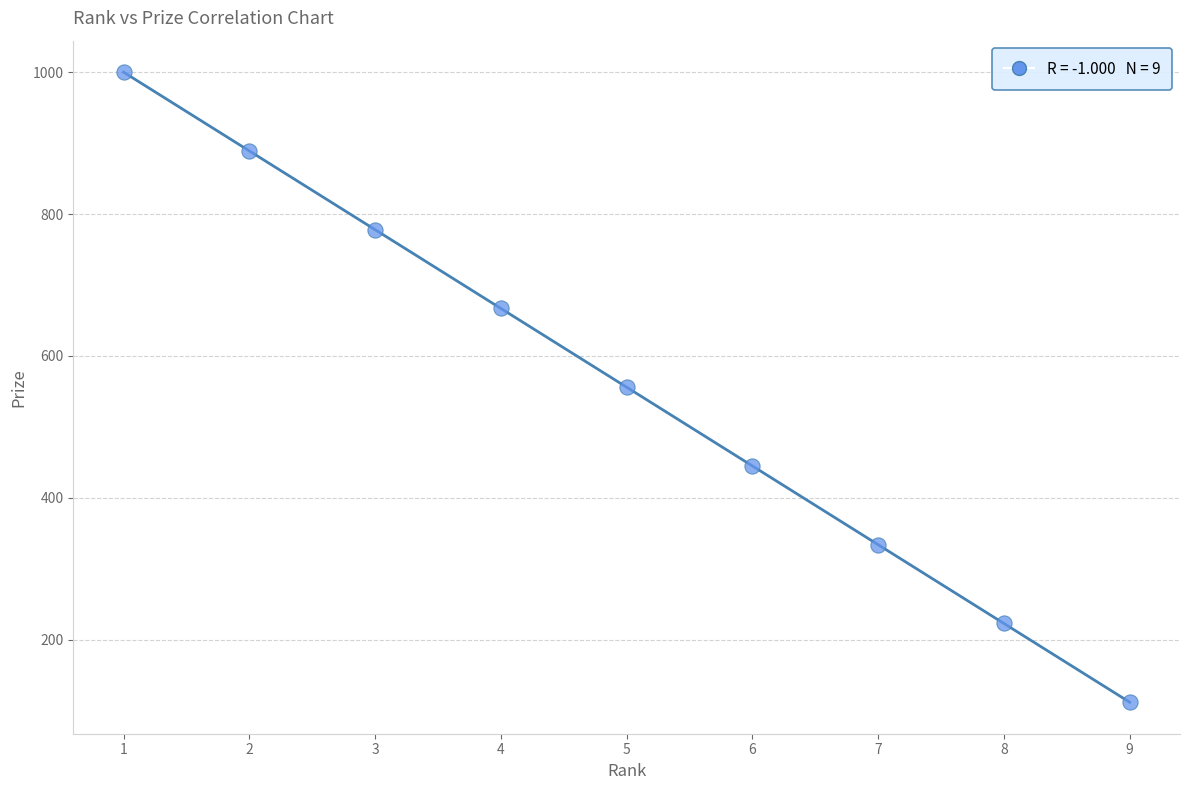

What is the range of X values (max minus min)?

8